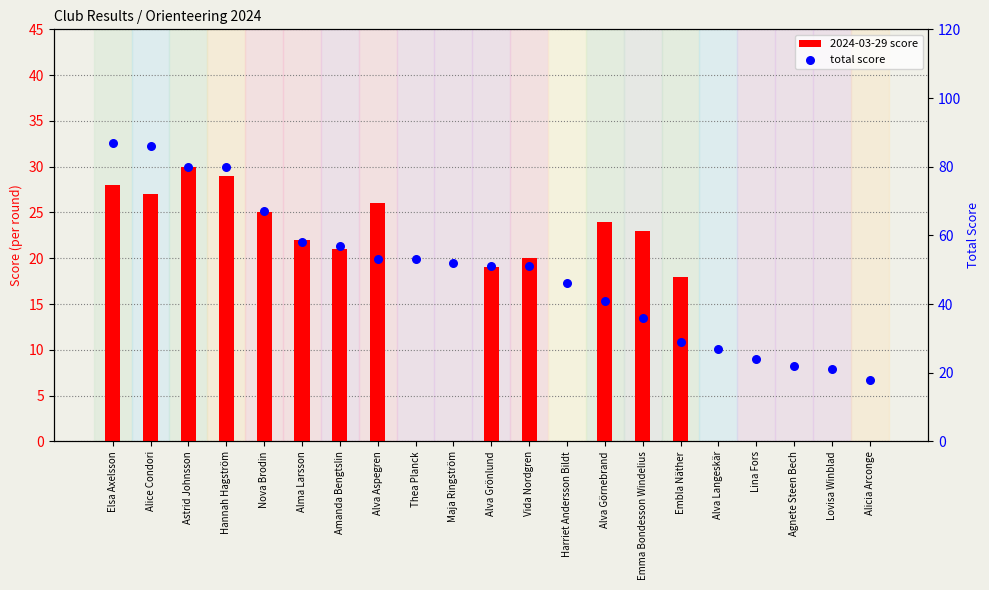

At how many categories does at least one series exceed 4?

21